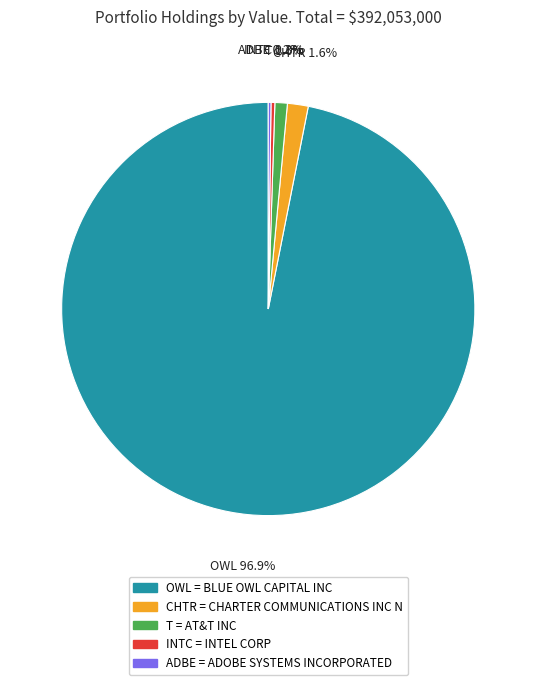

What portion of the pie excludes T?

99.0%